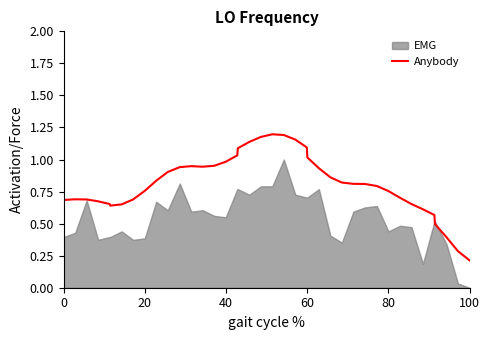

At which label is Anybody closest to 0?

100